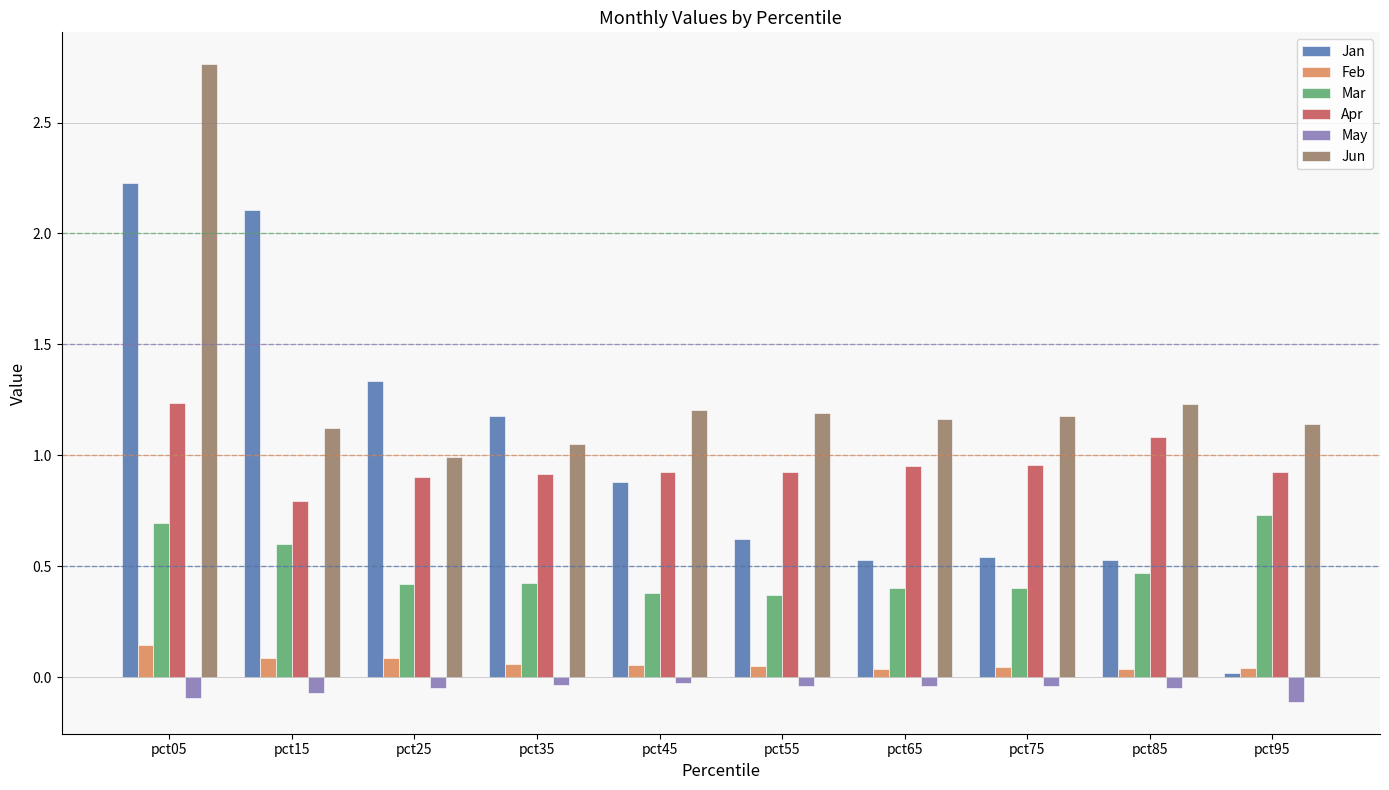

True or false: Mar has a value of 0.4 at pct35.

True